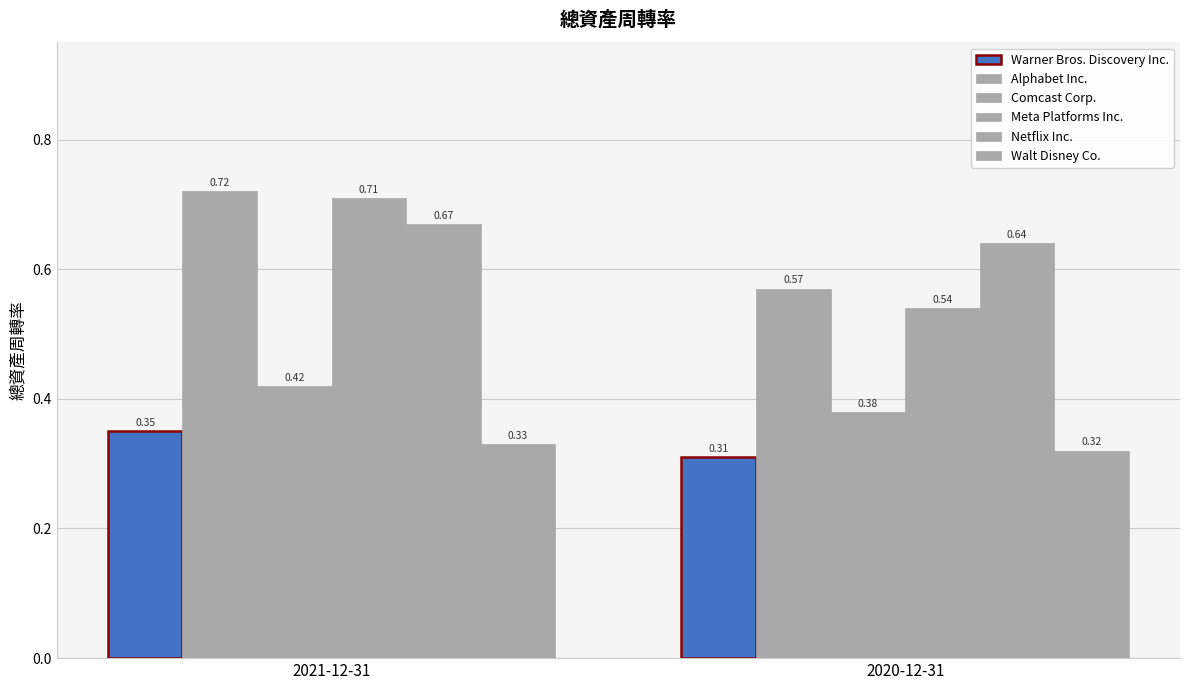

What is the average value of the Netflix Inc. series?

0.7